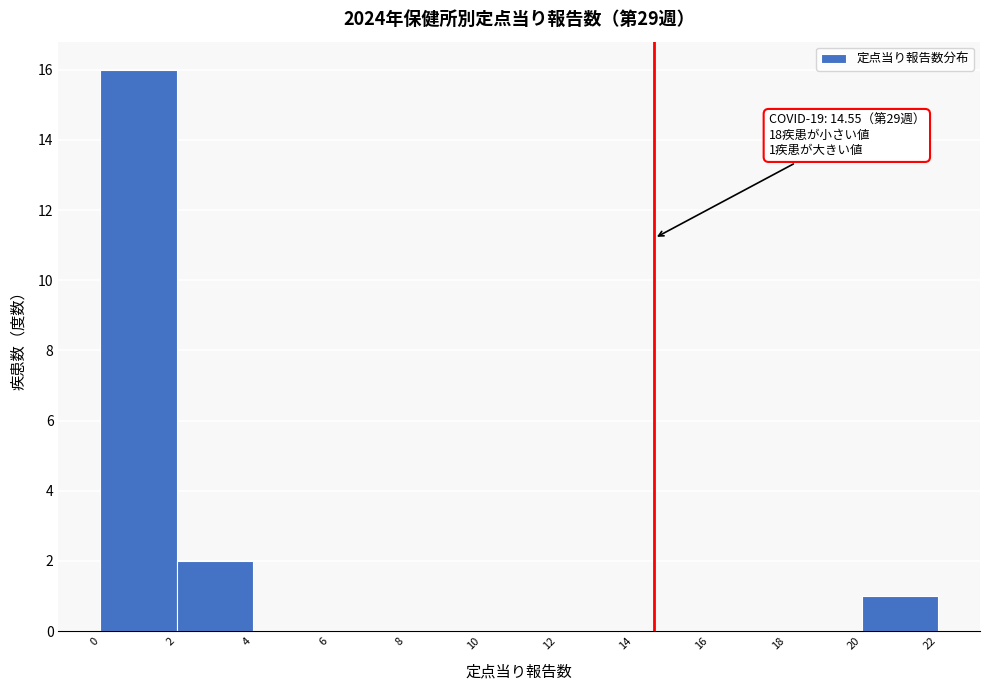

Over which range of the x-axis is the bar tallest?

0 to 2